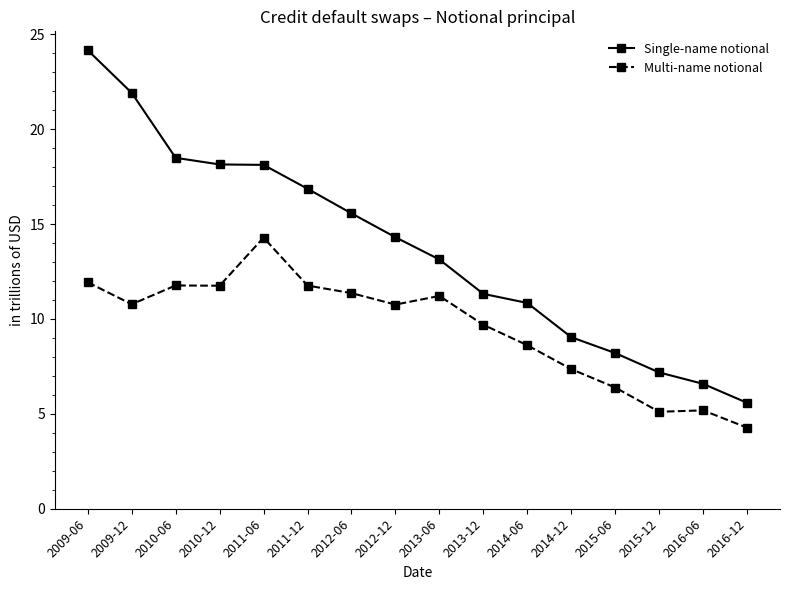

Between 2014-12 and 2015-06, which series saw the biggest shift?

Multi-name notional